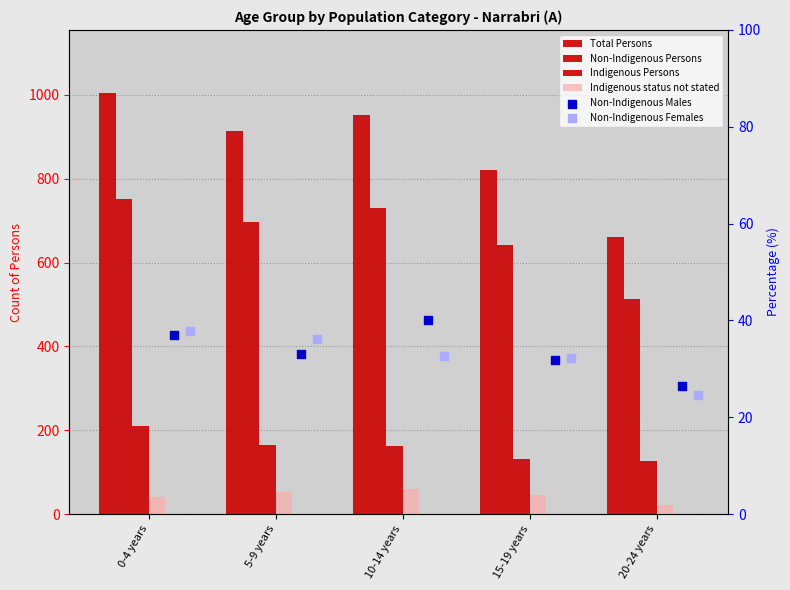

Which series reaches the minimum Y coordinate?

Indigenous status not stated